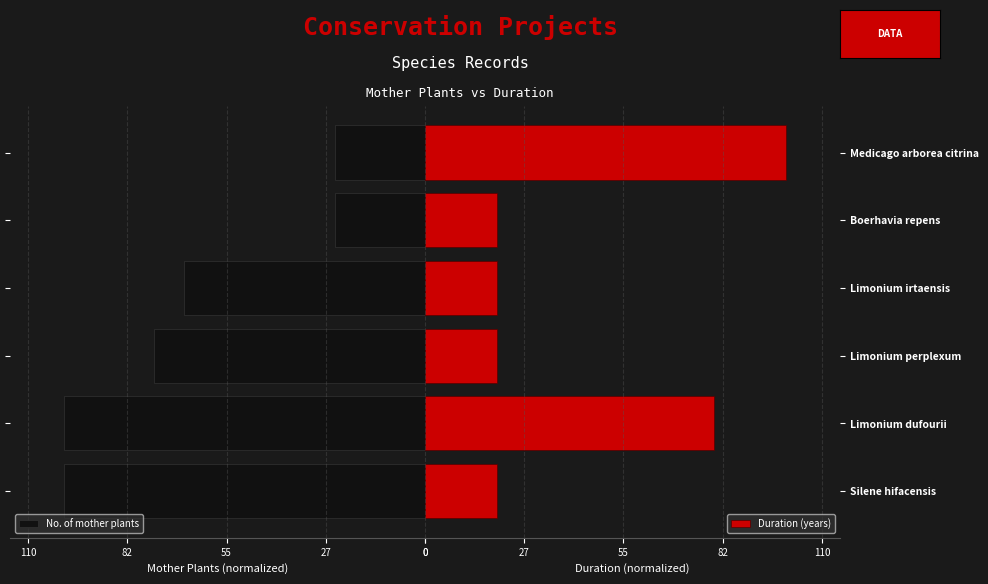

How many bars are there in total?

12